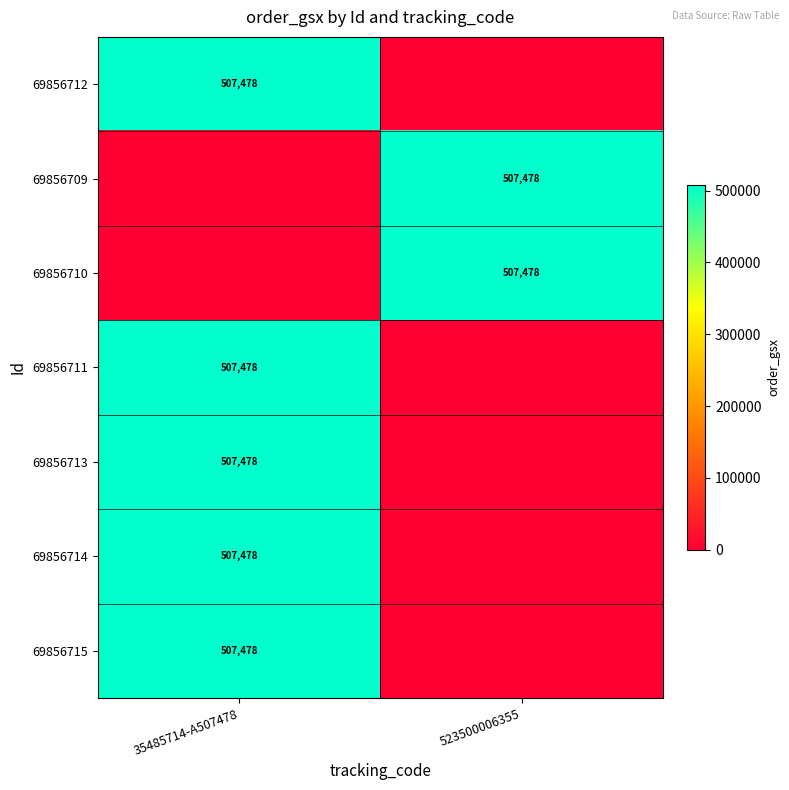

What is the spread (max minus min) of values at 523500006355?

507478